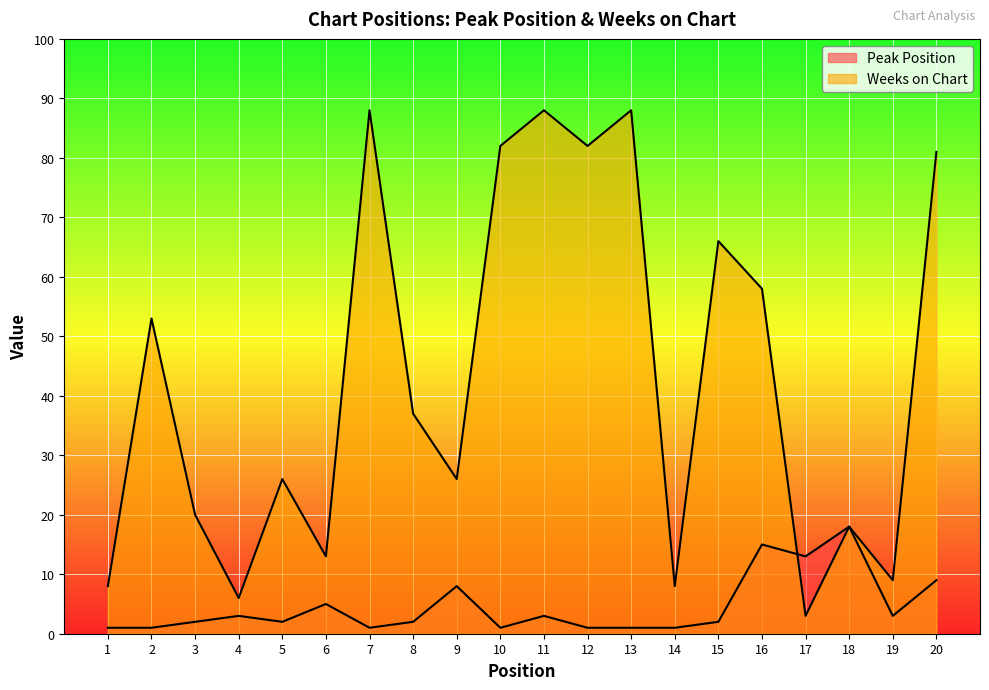

Reading left to right, list all the values displayed in this chart.

Peak Position: 1	1	2	3	2	5	1	2	8	1	3	1	1	1	2	15	13	18	3	9
Weeks on Chart: 8	53	20	6	26	13	88	37	26	82	88	82	88	8	66	58	3	18	9	81